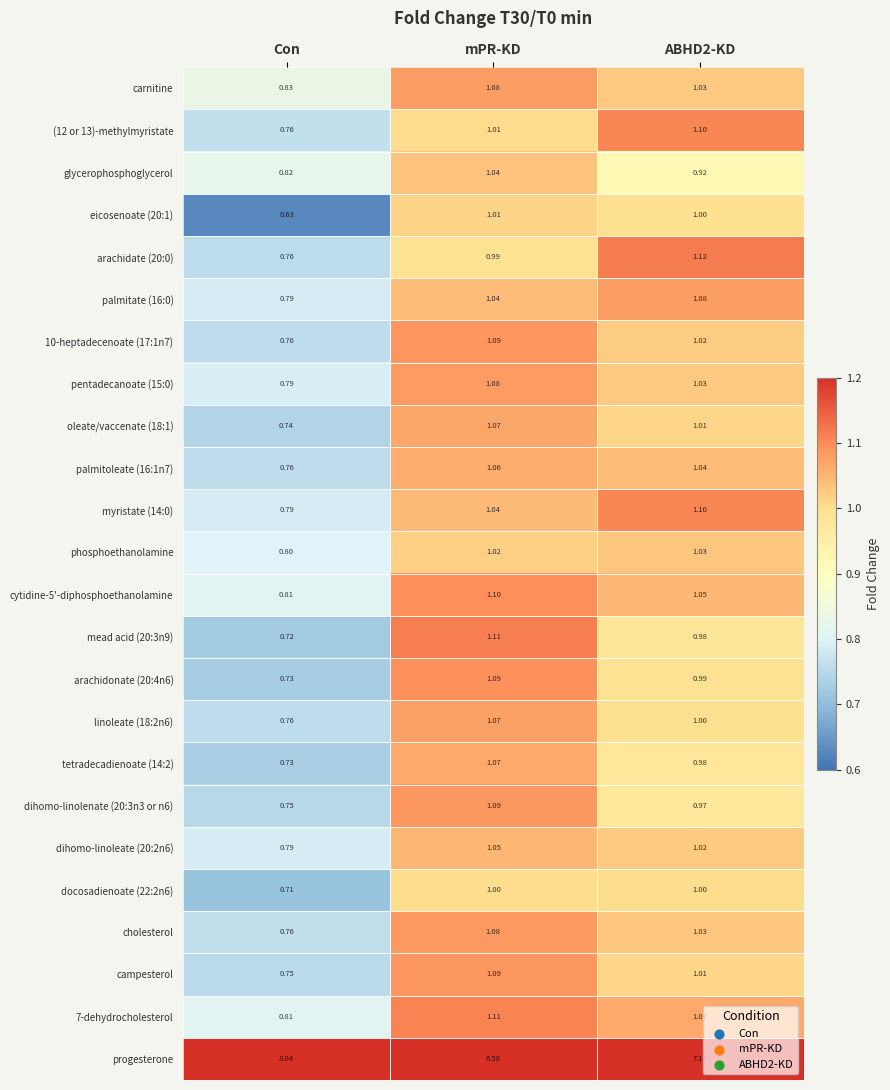

Where does the 7-dehydrocholesterol series first go above 1?

mPR-KD